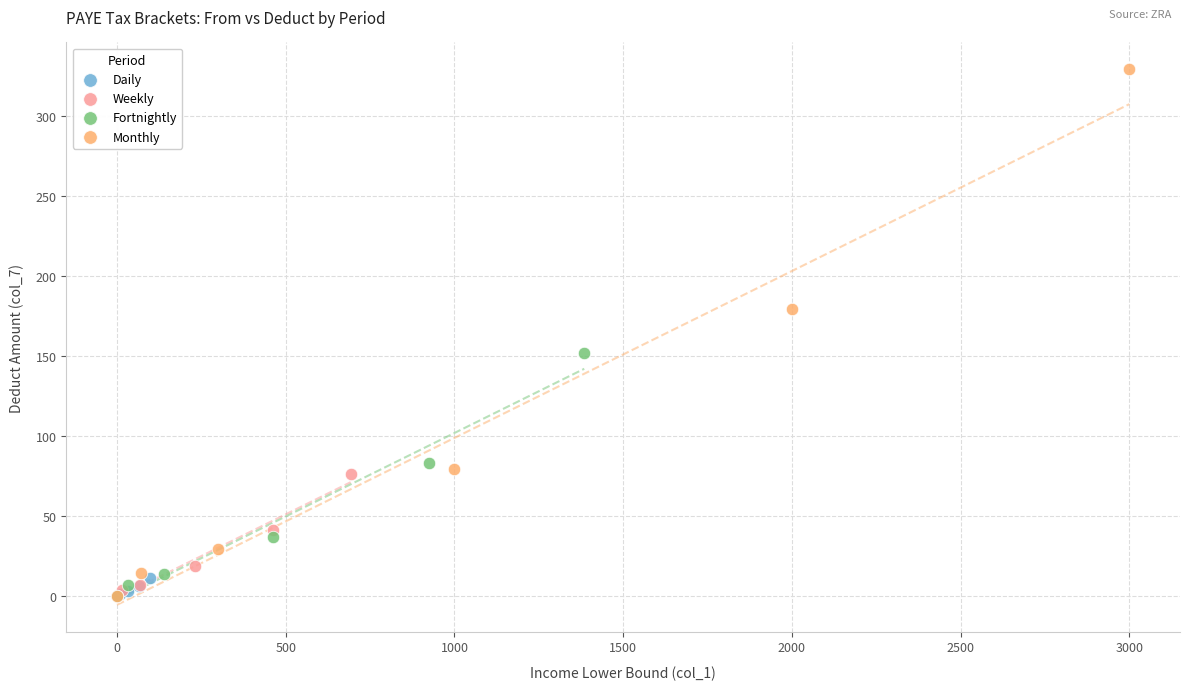

Which series contains the highest Y value?

Monthly